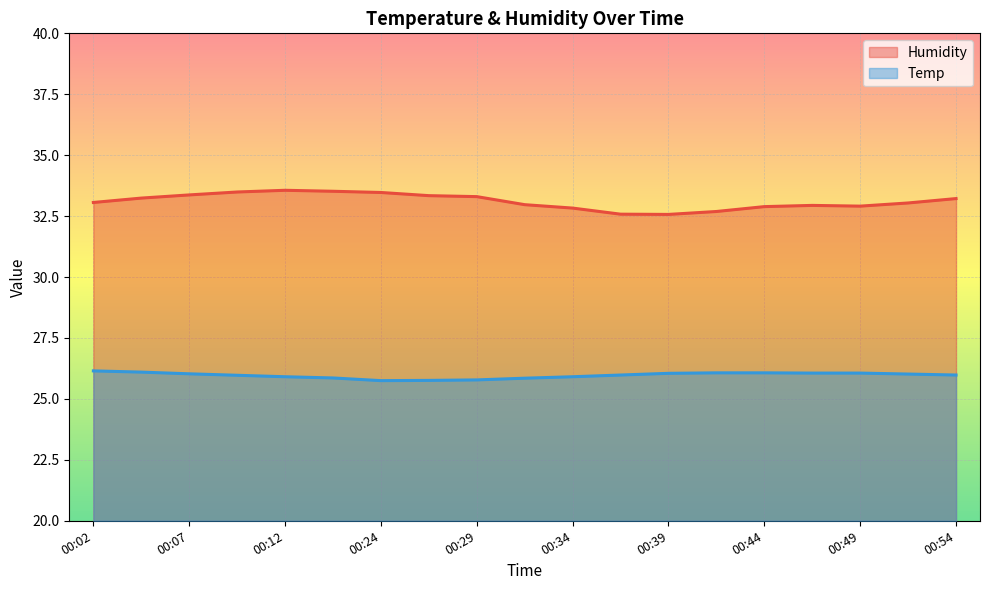

How many distinct data groups are displayed?

2